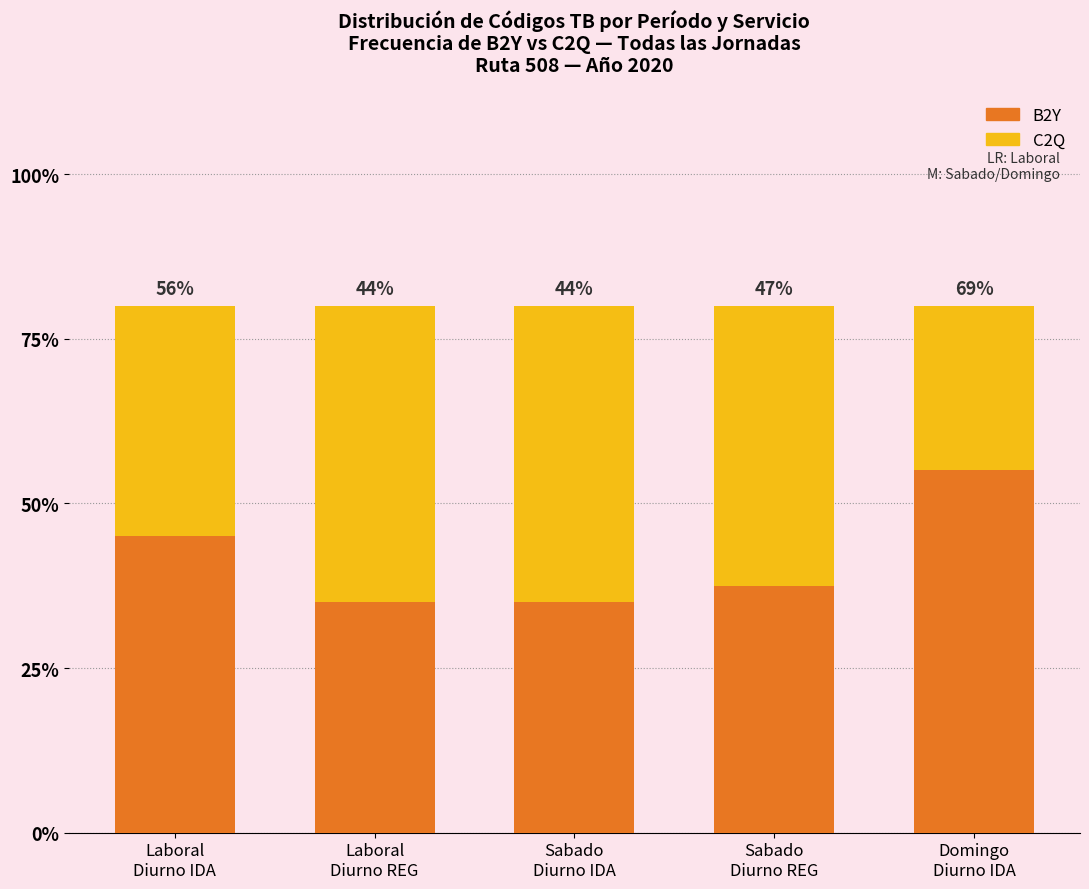

Does the chart contain any negative values?

No